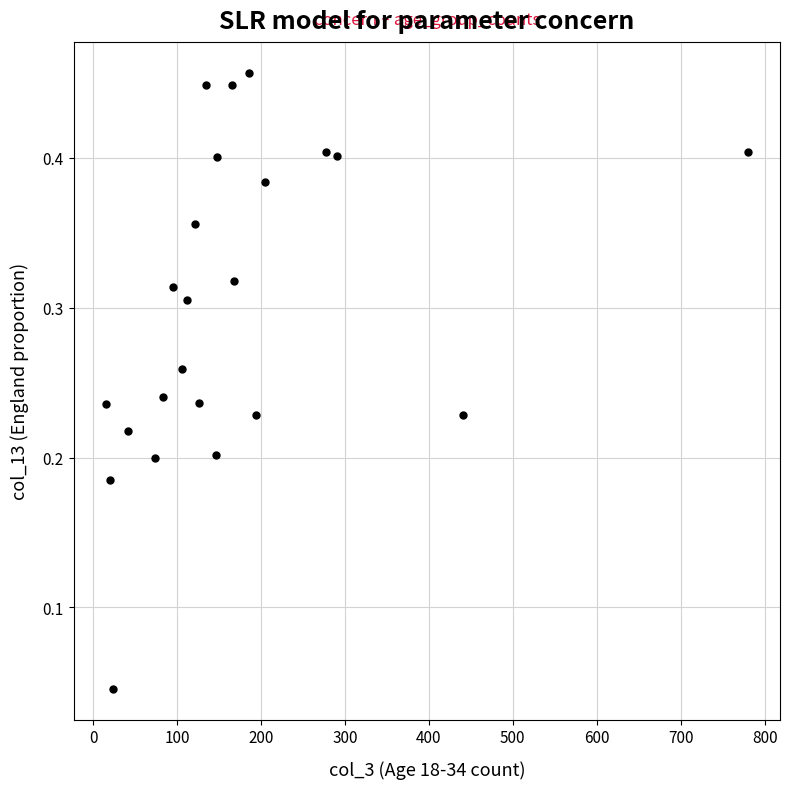

What is the range of X values (max minus min)?

765.0